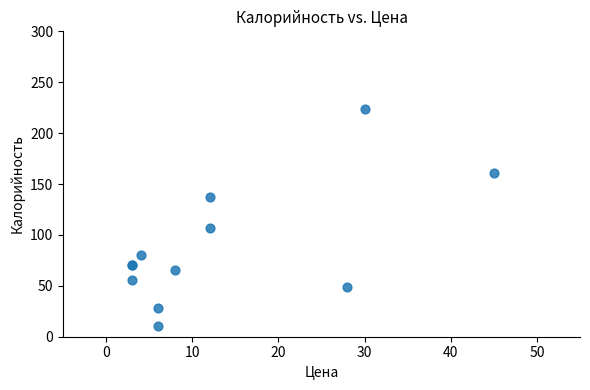

What Y value in the scatter plot is closest to 117?

107